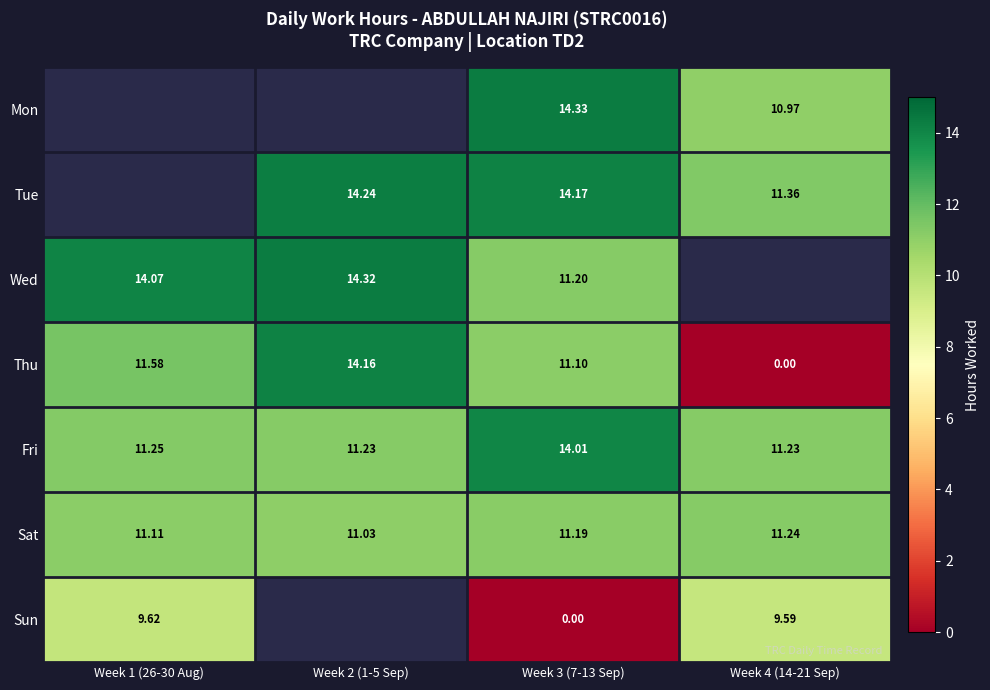

At which category does the chart reach its peak across all series?

Week 3 (7-13 Sep)